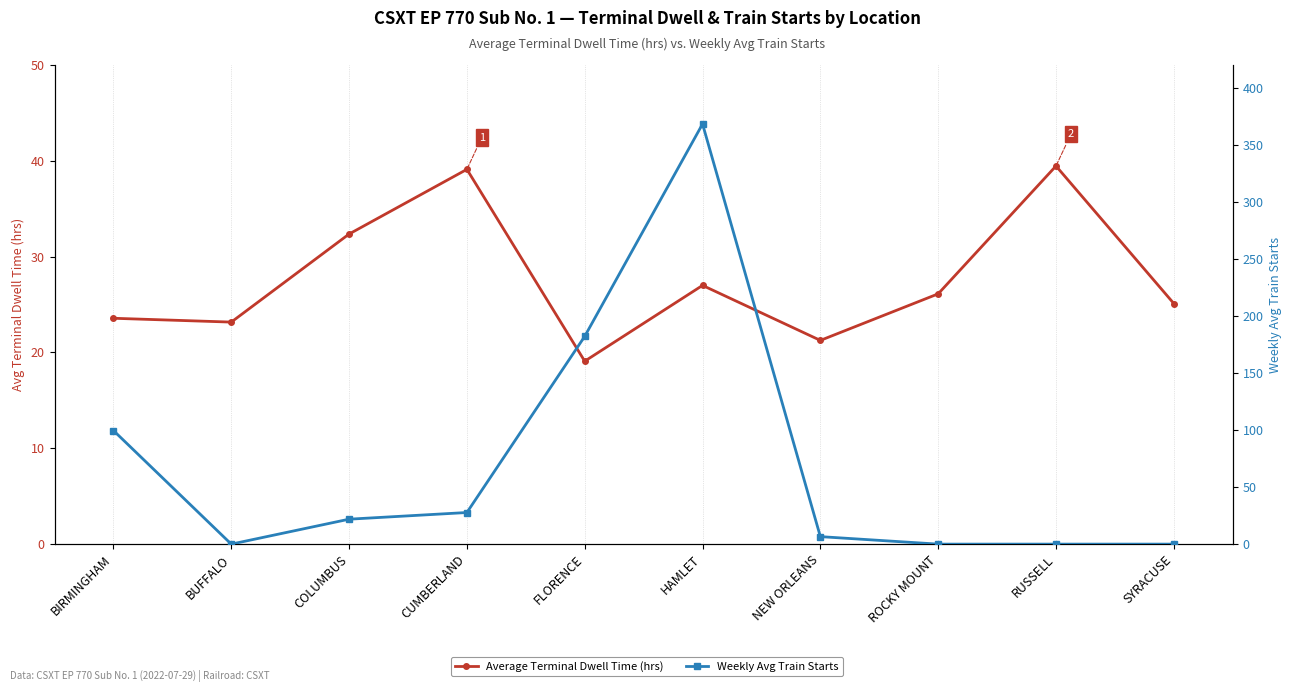

At which category is the sum across all series the highest?

HAMLET